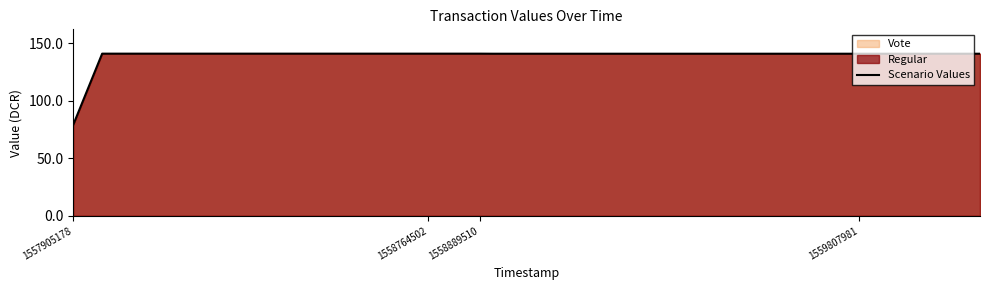

Which label corresponds to the smallest value in the chart?

1557905178